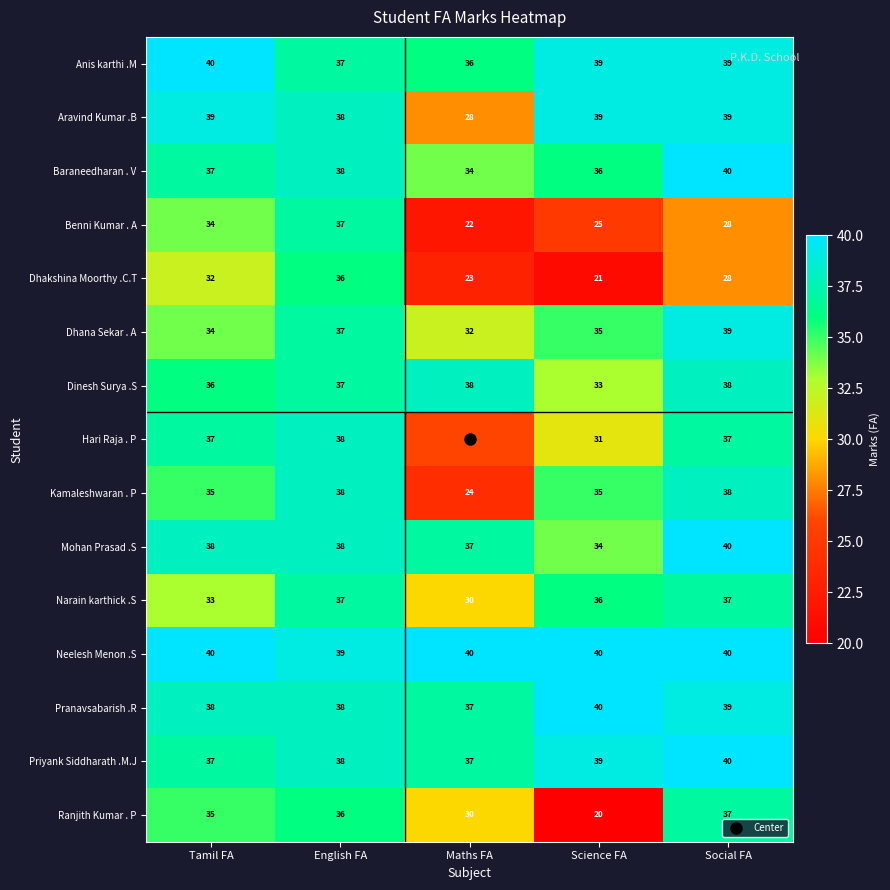

What is the average value of the Kamaleshwaran . P series?

34